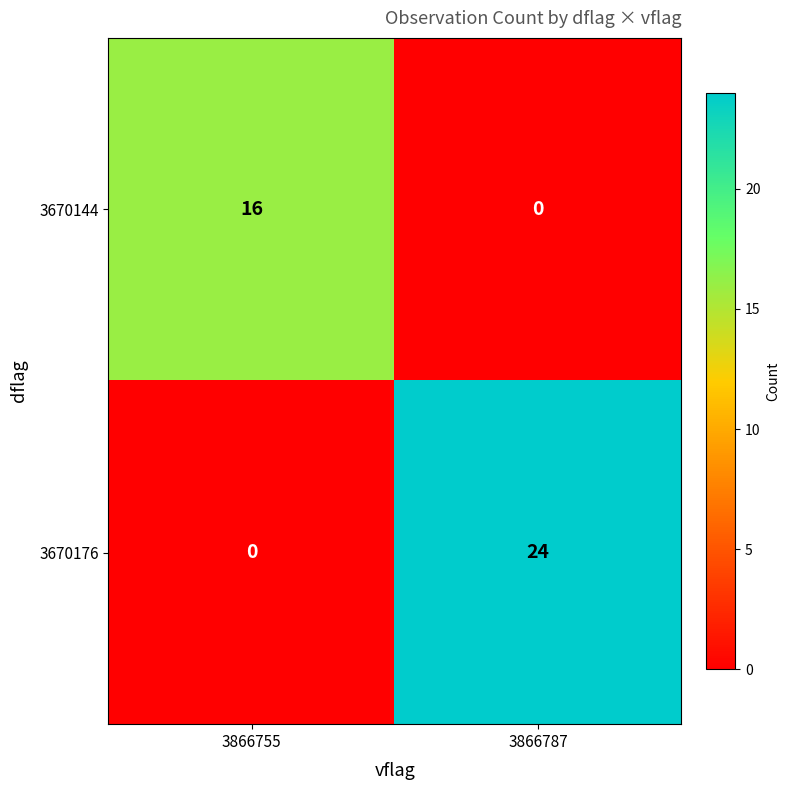

Reading left to right, list all the values displayed in this chart.

3670144: 3866755=16	3866787=0
3670176: 3866755=0	3866787=24